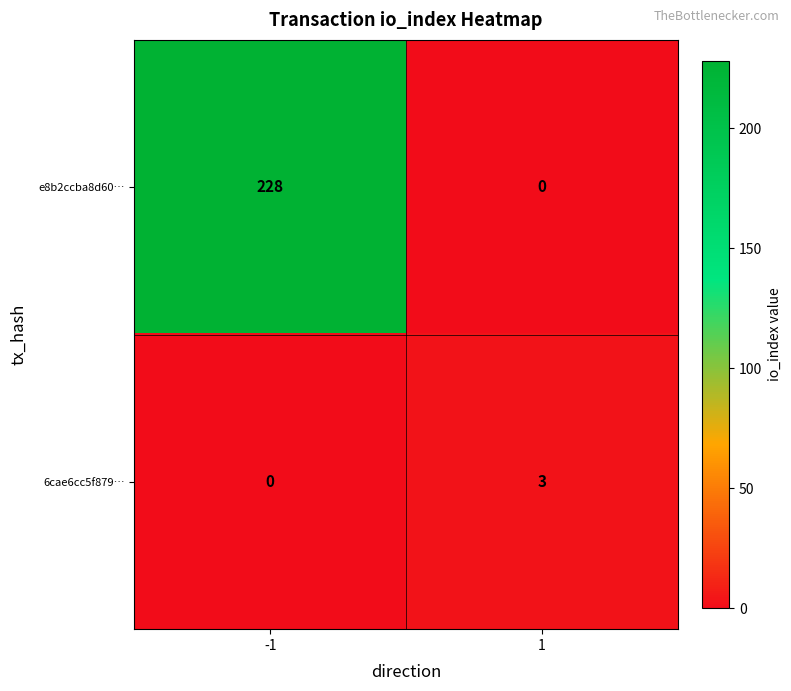

What value does the 6cae6cc5f879… series have at 1?

3